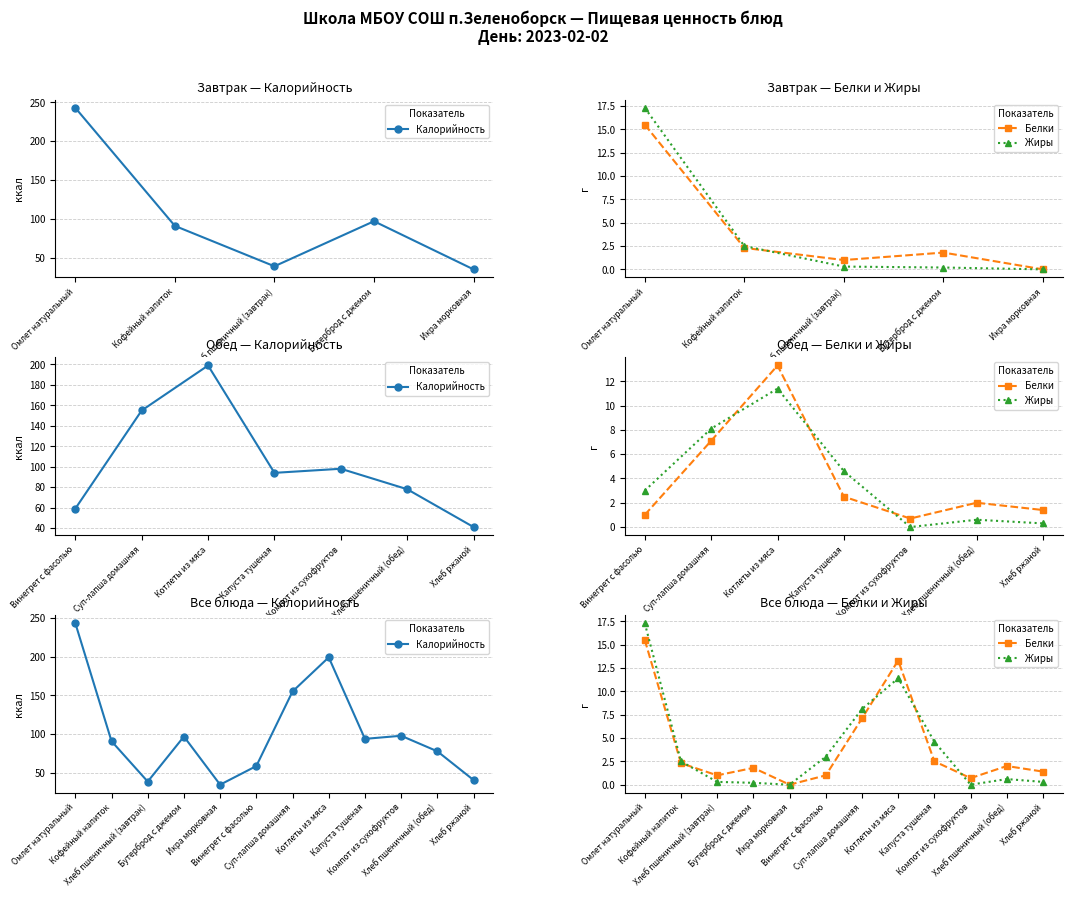

Reading right to left, what are all the values shown in this chart?

Калорийность: 41.0	78.0	98.0	94.0	199.0	155.0	59.0	35.0	97.0	39.0	91.0	243.0
Белки: 1.4	2.0	0.7	2.5	13.3	7.1	1.0	0.0	1.8	1.0	2.3	15.5
Жиры: 0.3	0.6	0.0	4.6	11.4	8.1	3.0	0.0	0.2	0.3	2.5	17.3